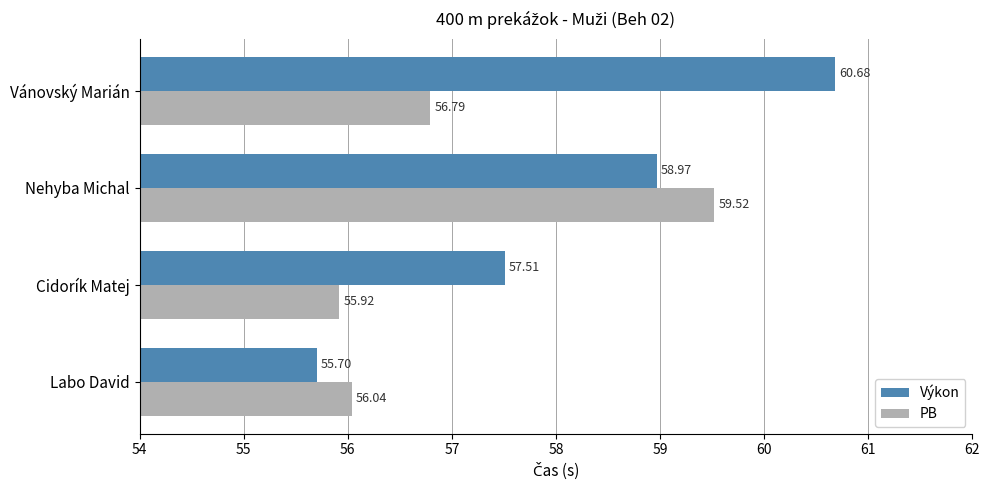

Which series has the largest total across all categories?

Výkon